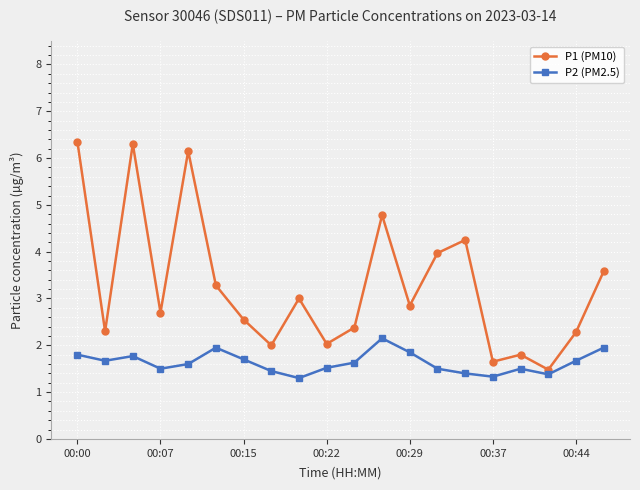

True or false: P2 (PM2.5) has more than 0 points higher than both neighbors.

True